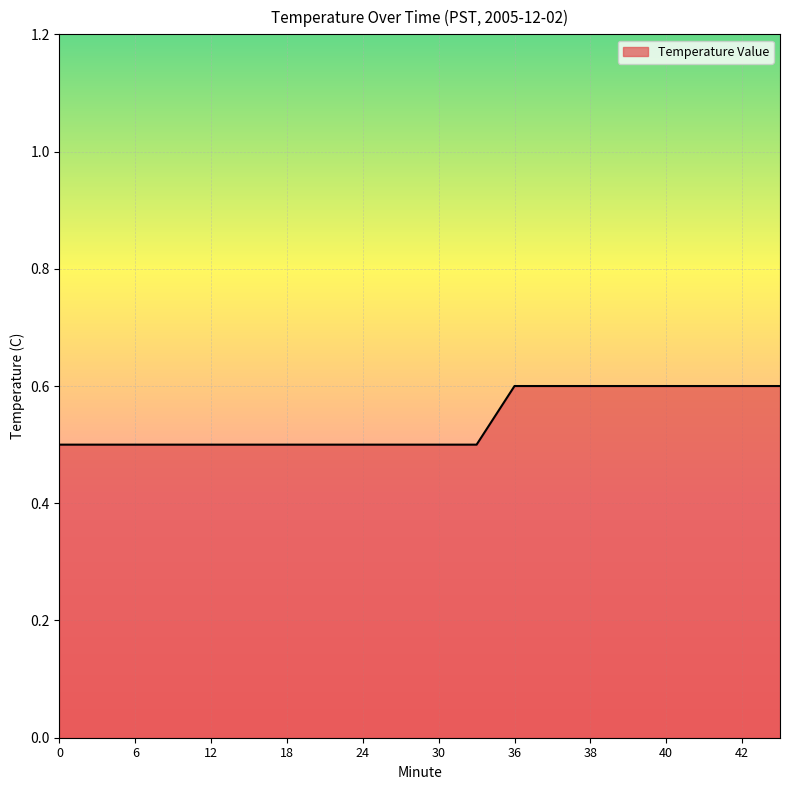

How many lines are shown in the chart?

1